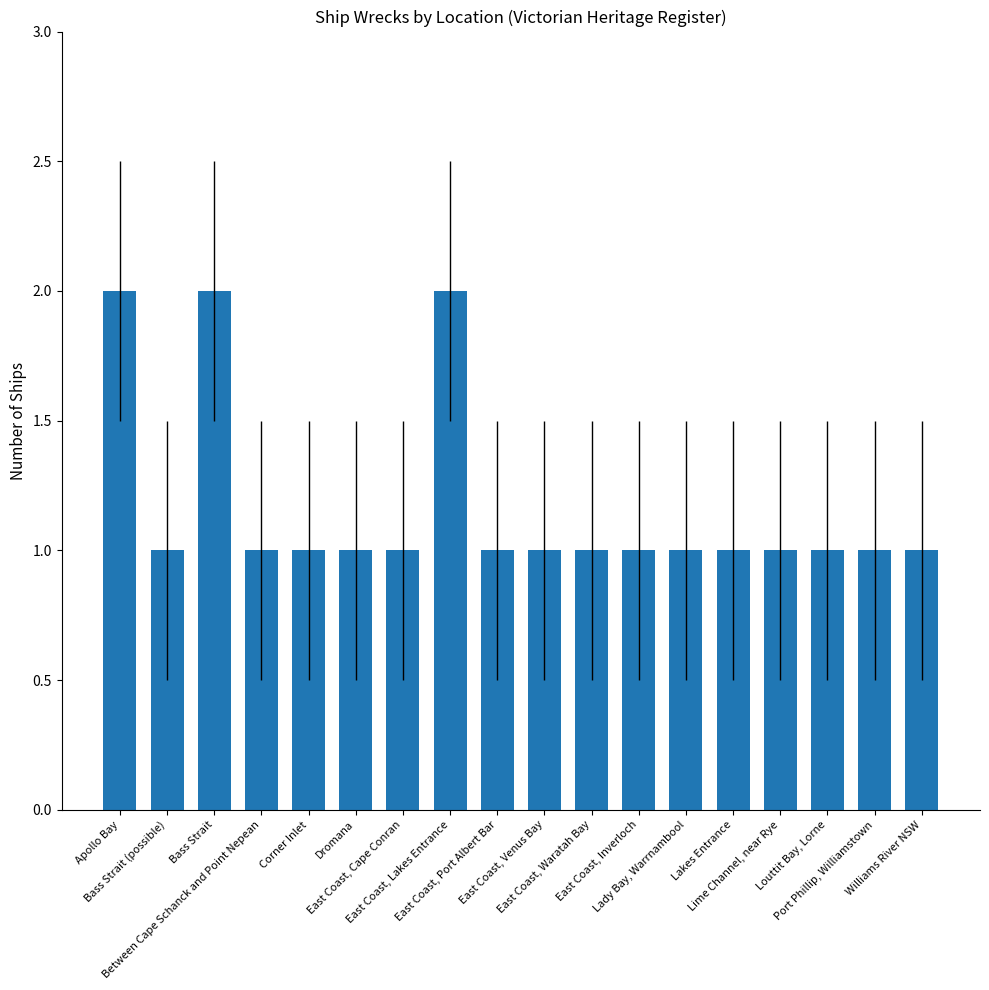

What is the sum of all values?

21